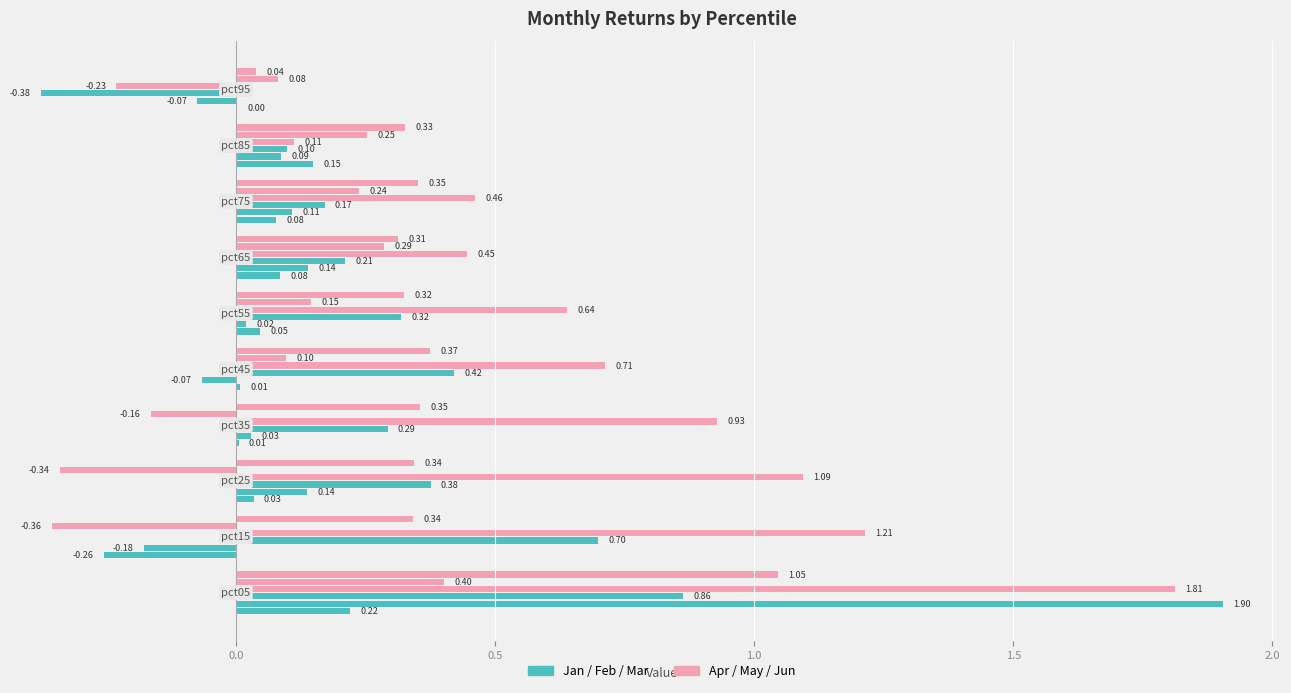

What is the highest value of the Apr series?

1.8